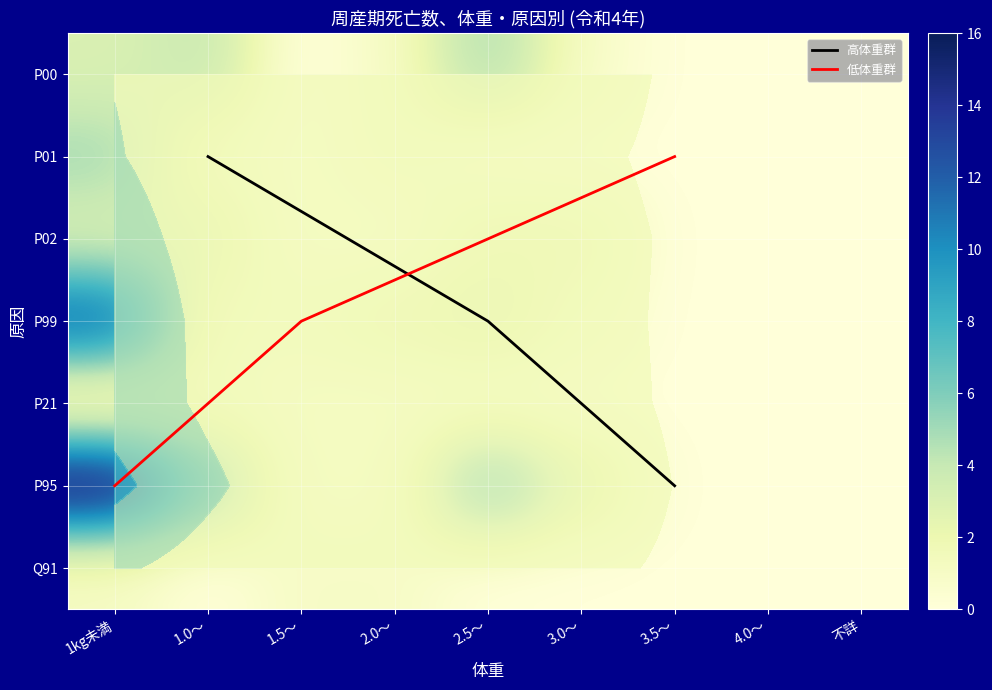

List the labels in order of P01 value, smallest first.

1.5～, 2.5～, 3.0～, 3.5～, 4.0～, 不詳, 1.0～, 2.0～, 1kg未満